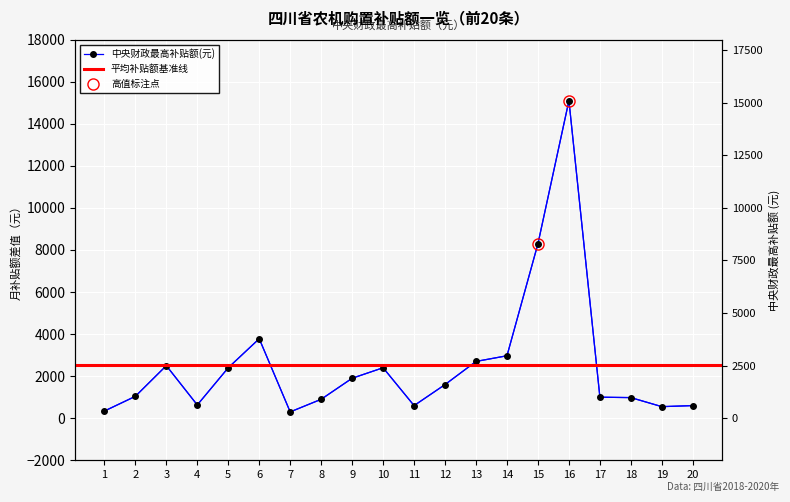

List the labels in order of value, smallest first.

7, 1, 19, 11, 20, 4, 8, 18, 17, 2, 12, 9, 5, 10, 3, 13, 14, 6, 15, 16